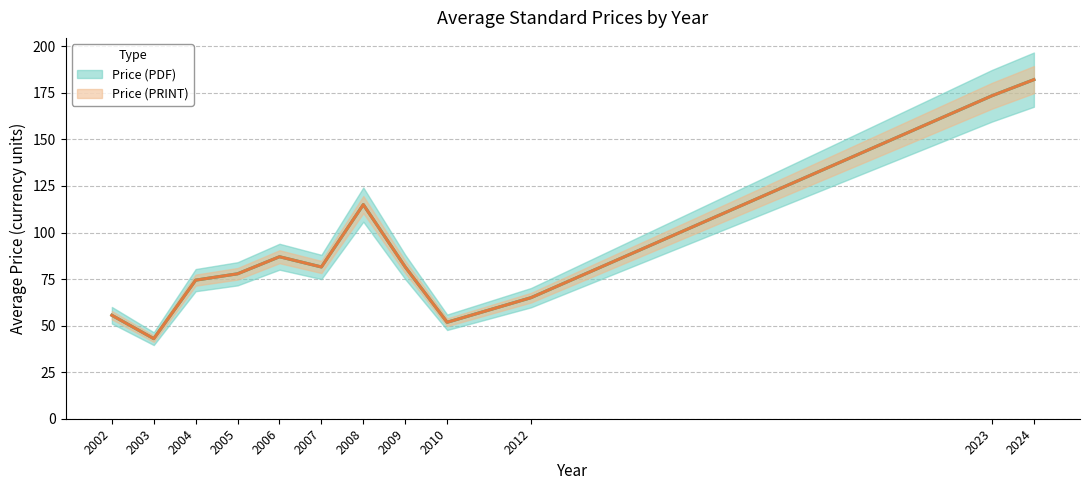

Does the chart have visible grid lines?

Yes